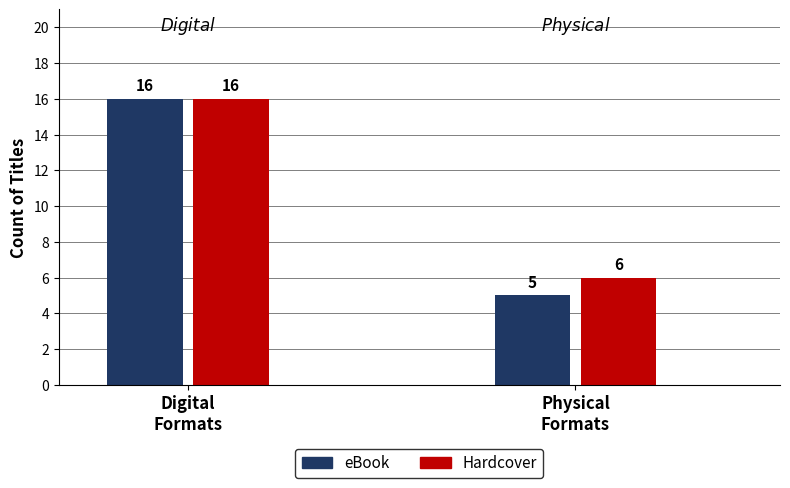

What position from the right is 12?

4